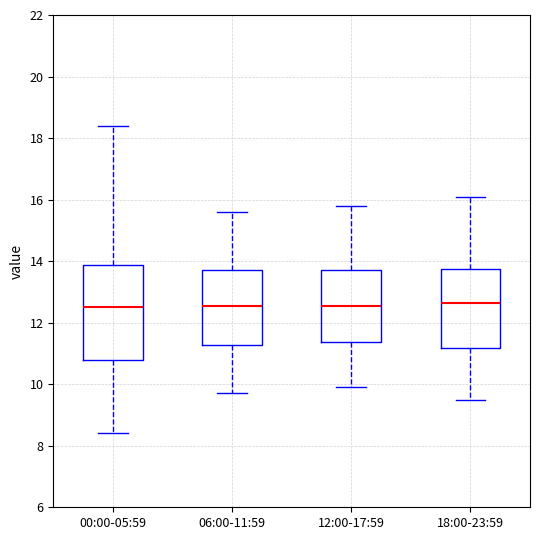

Reading left to right, transcribe this box plot: for each box, give where its median line is, the range the box spans, and where its two whiskers end, as read against the y-axis. The values are not printed on the chart, so give them approximately, as read against the axis.

00:00-05:59: median 12.6, box 10.8 to 13.8, whiskers 8.4 to 18.4
06:00-11:59: median 12.6, box 11.2 to 13.8, whiskers 9.8 to 15.6
12:00-17:59: median 12.6, box 11.4 to 13.8, whiskers 10.0 to 15.8
18:00-23:59: median 12.6, box 11.2 to 13.8, whiskers 9.6 to 16.2